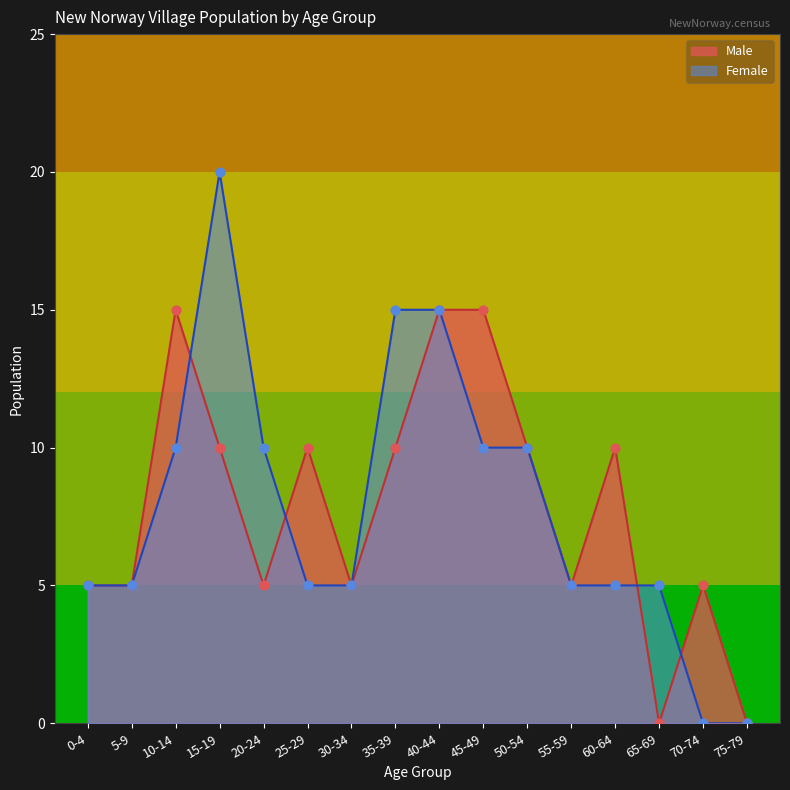

Which series has the largest total across all categories?

Male